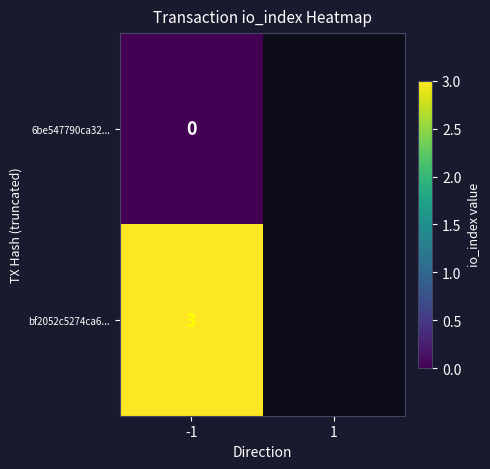

At which category is the sum across all series the highest?

-1